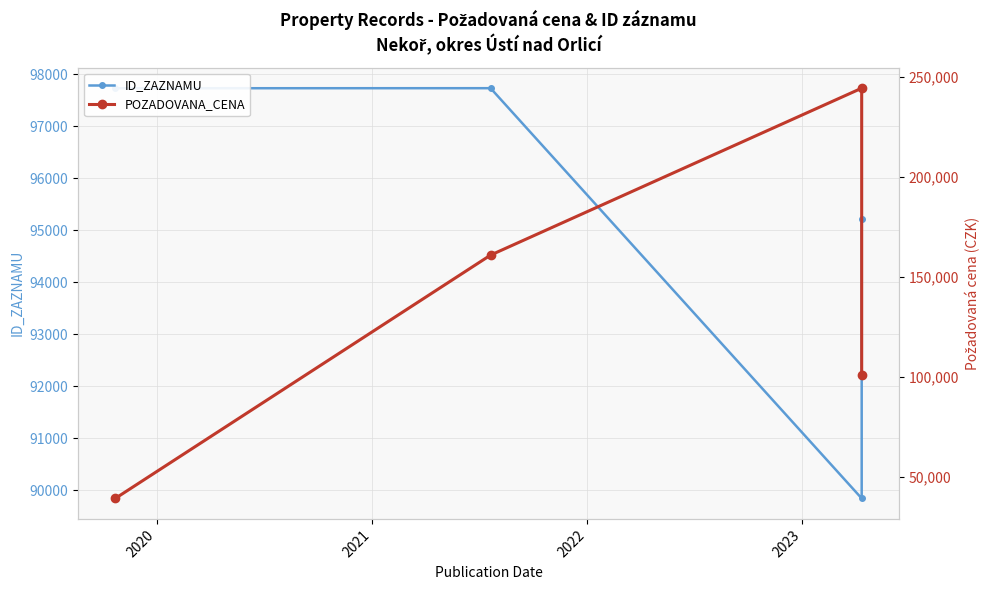

How many times do ID_ZAZNAMU and POZADOVANA_CENA cross each other?

1